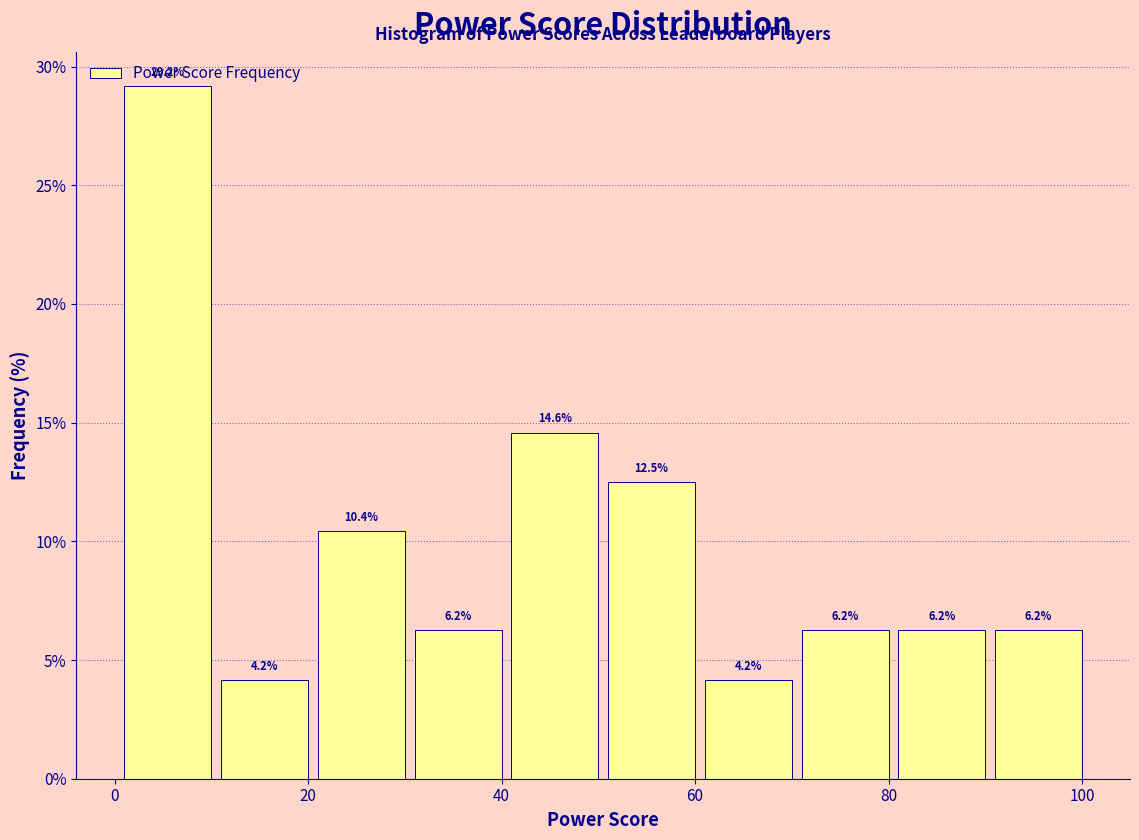

Reading left to right, list every bar in this chart as the range it spans on the x-axis followed by its height. The bar edges are not printed on the chart, so give them approximately, as read against the axis.

1 to 11: 29.2
11 to 21: 4.2
21 to 31: 10.4
31 to 41: 6.2
41 to 51: 14.6
51 to 61: 12.5
61 to 71: 4.2
71 to 81: 6.2
81 to 91: 6.2
91 to 101: 6.2